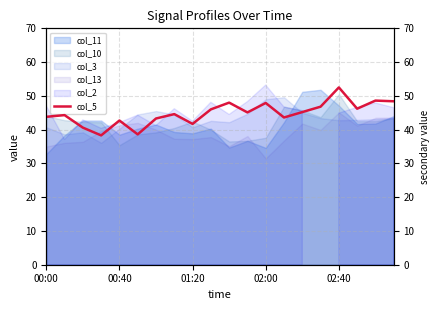

Approximately how many times larger is the value at 18 compared to 13?

1.1